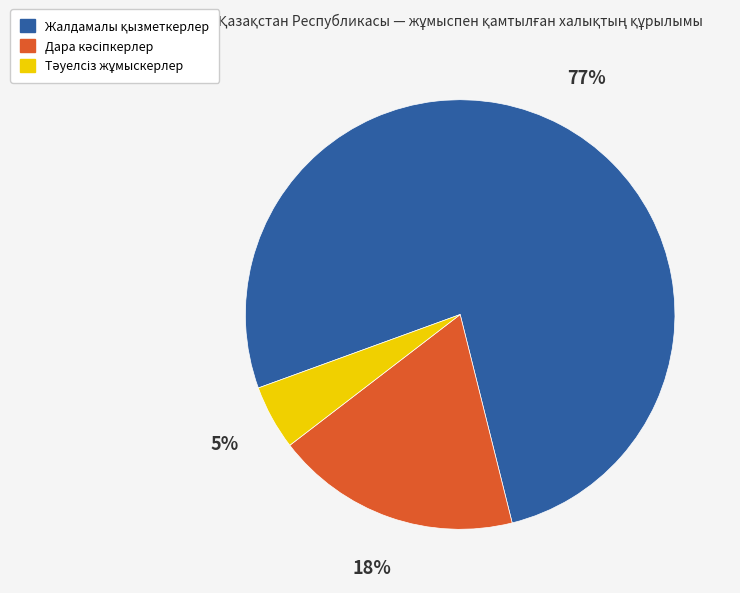

To the nearest percent, what is the average slice percentage?

33%